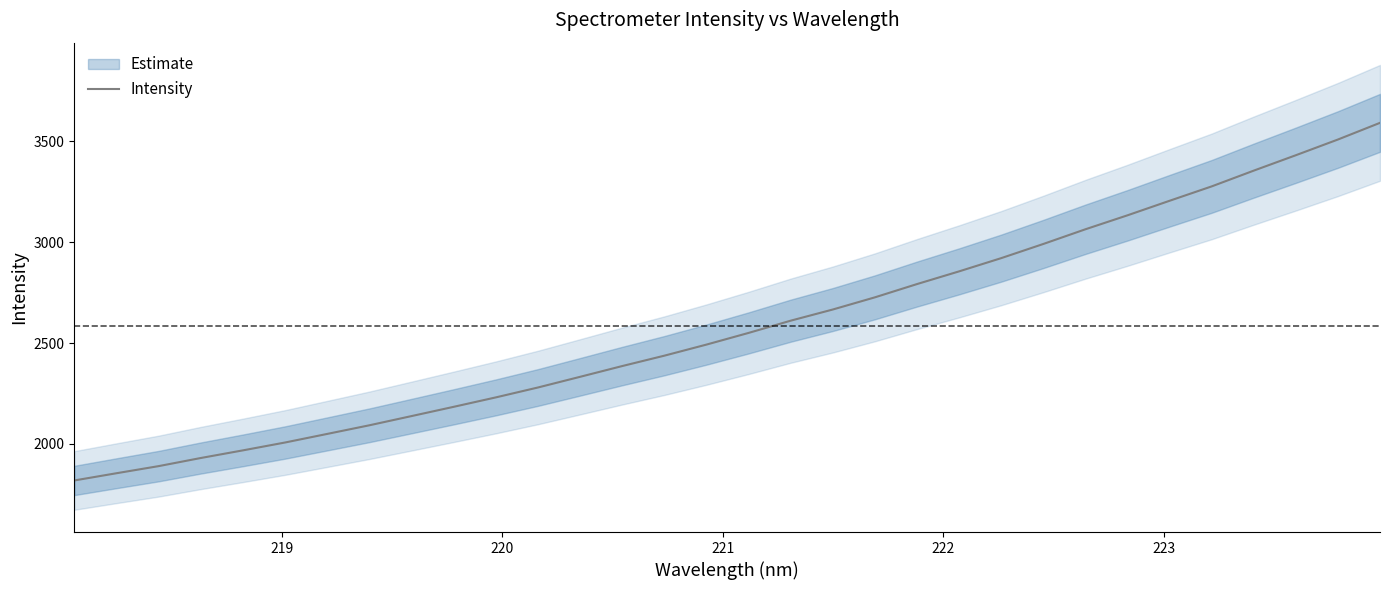

What is the lowest value of the Intensity series?

1818.2